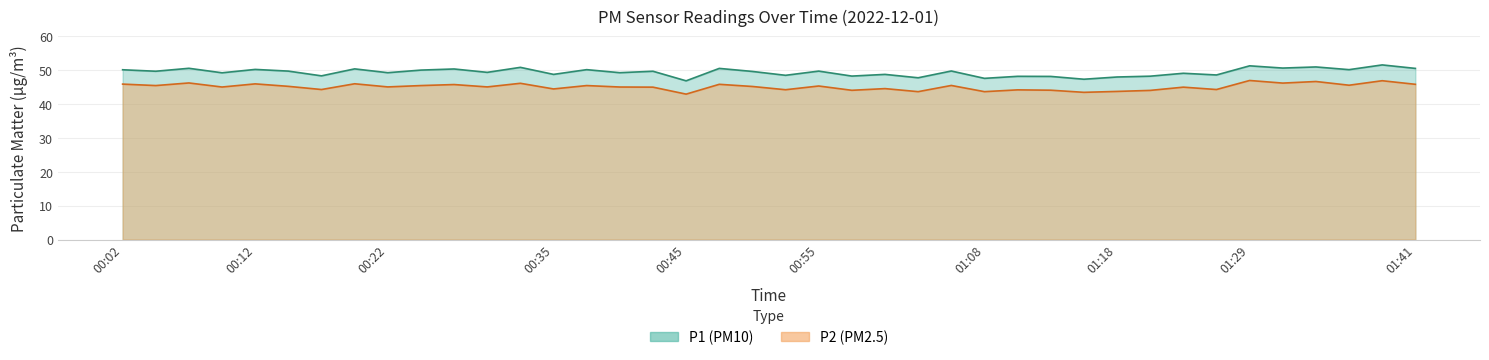

What is the total value across all series at 00:22?

94.4